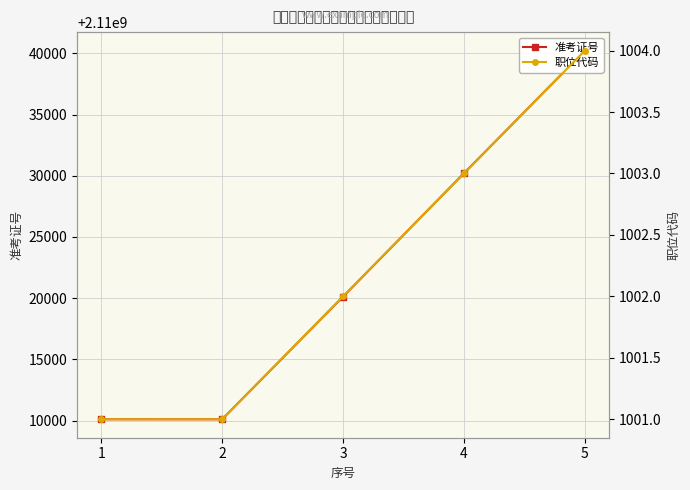

True or false: 职位代码 has more than 0 points higher than both neighbors.

False